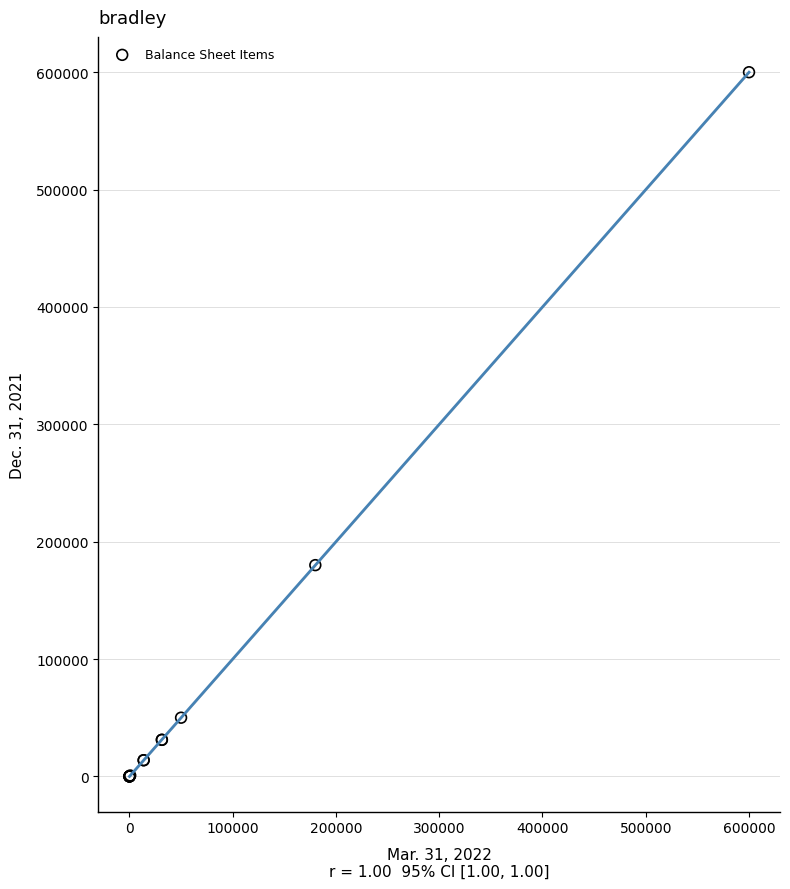

What Y value in the scatter plot is closest to 300000?

180000.0